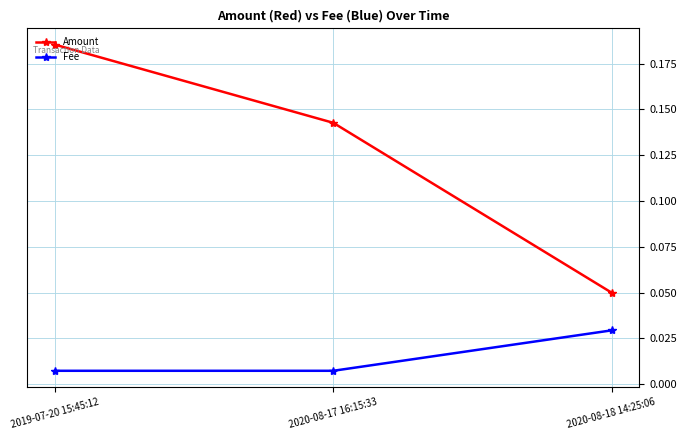

Count the Amount values in the range 0 to 1.

3